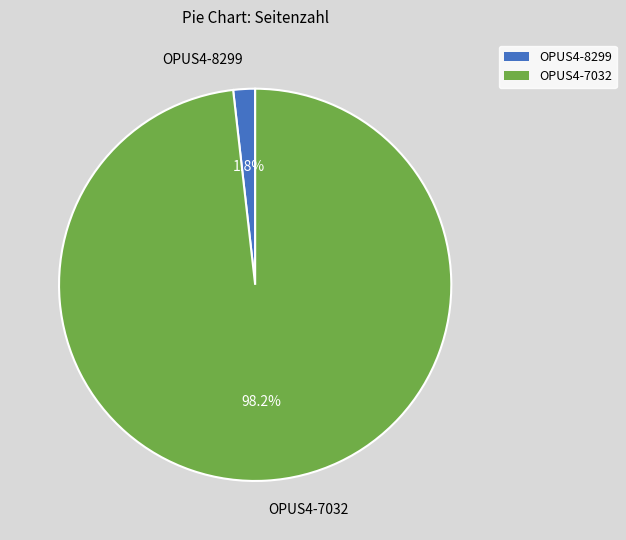

To the nearest percent, what portion does OPUS4-7032 represent?

98%